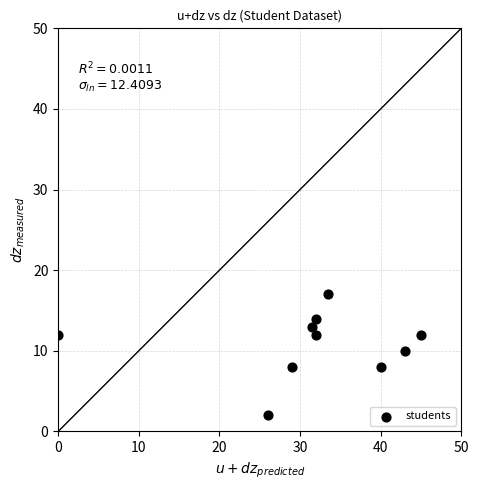

What is the range of Y values (max minus min)?

15